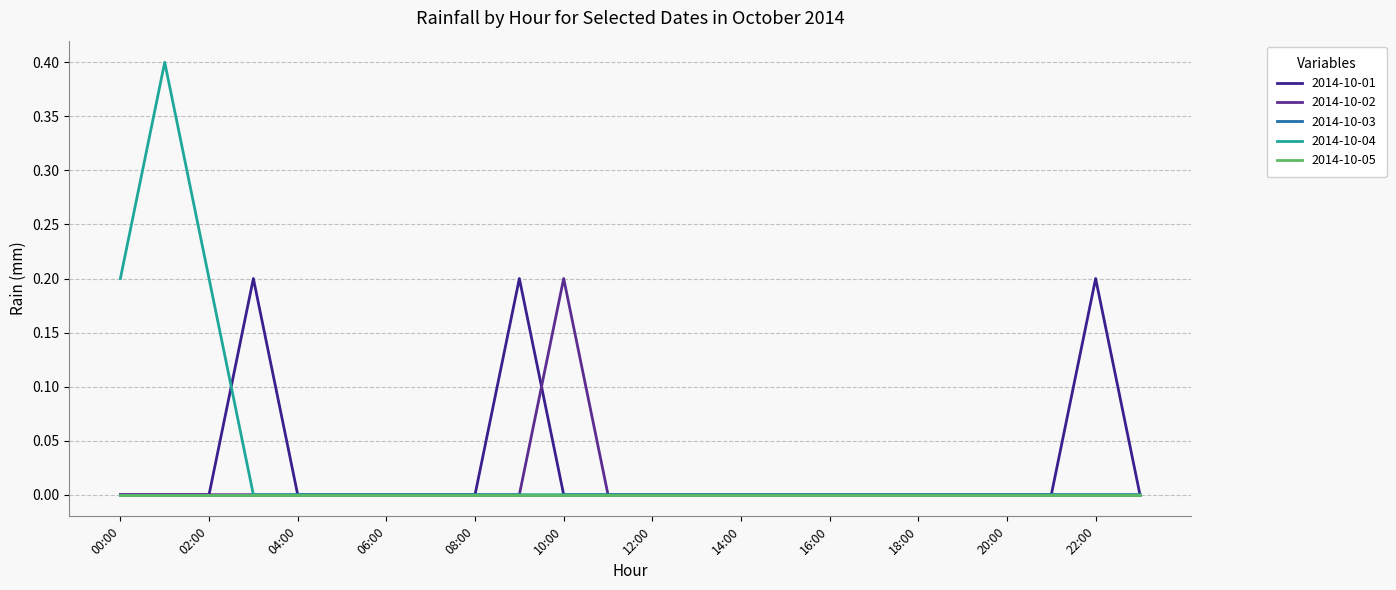

Does the chart display data point markers on the line(s)?

No